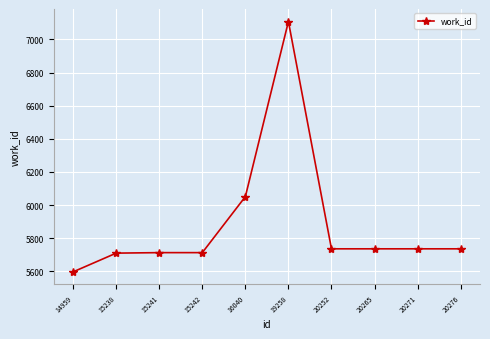

What is the ratio of the value at 19258 to the value at 14959?

1.3